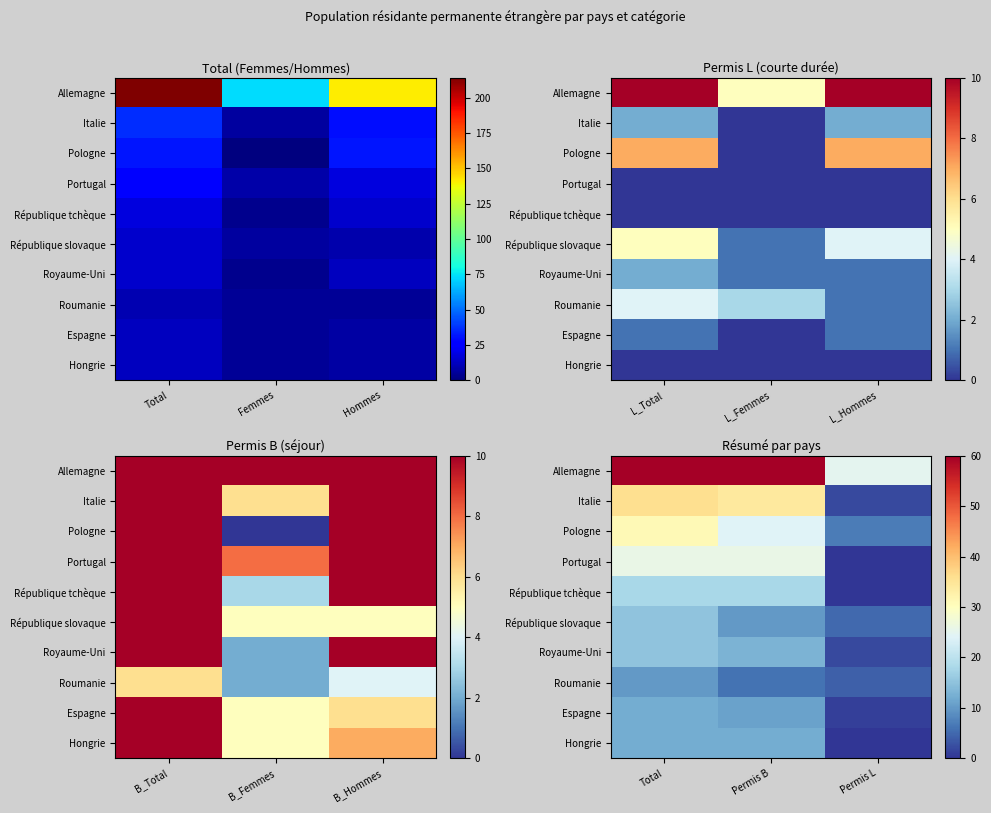

What is the total value across all series at Total?

389